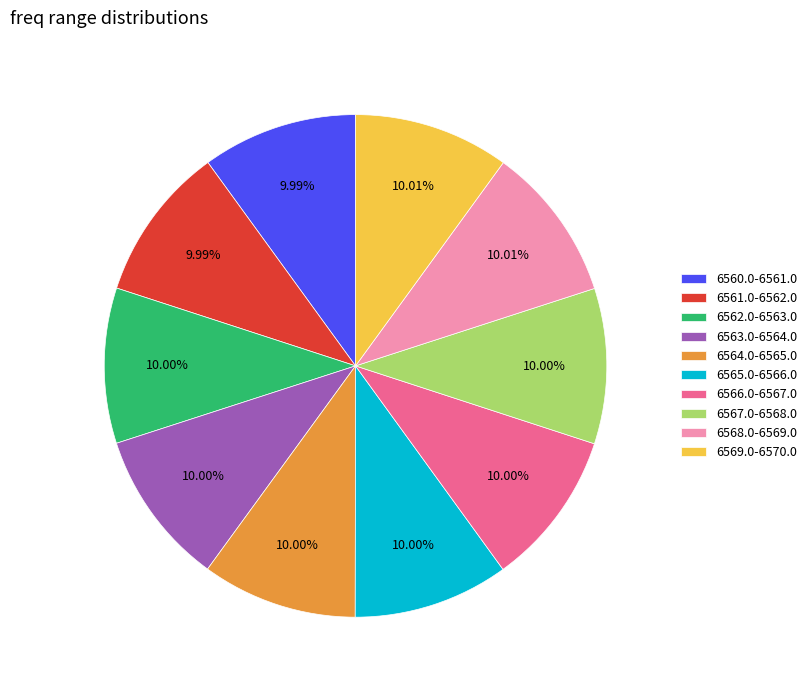

What is the total percentage of 6564.0-6565.0 and 6565.0-6566.0?

20.0%